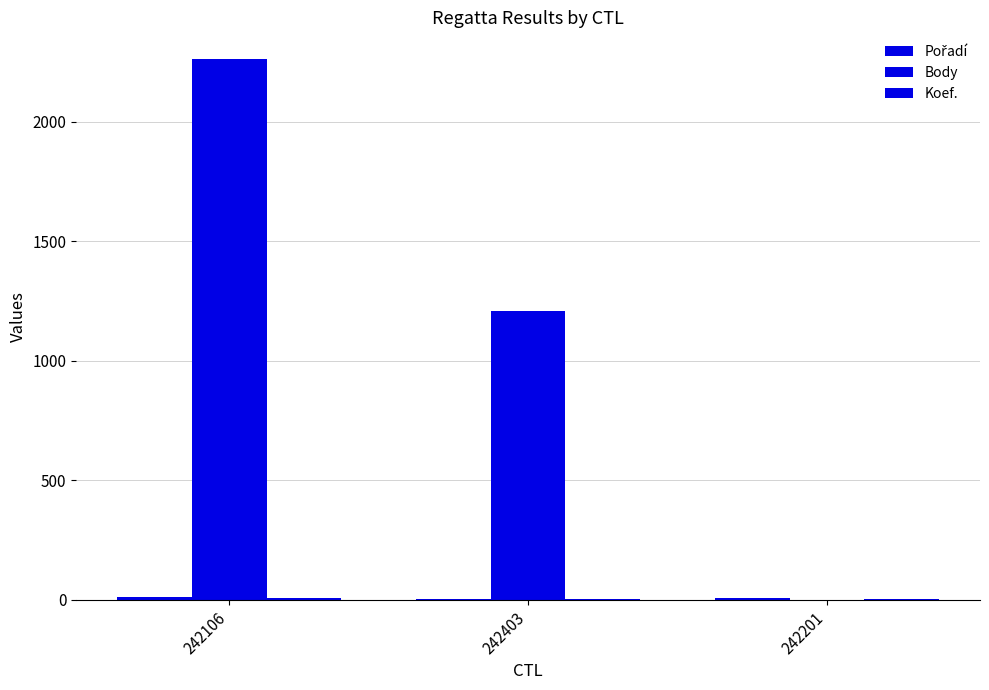

Which category has the highest value in the Body series?

242106